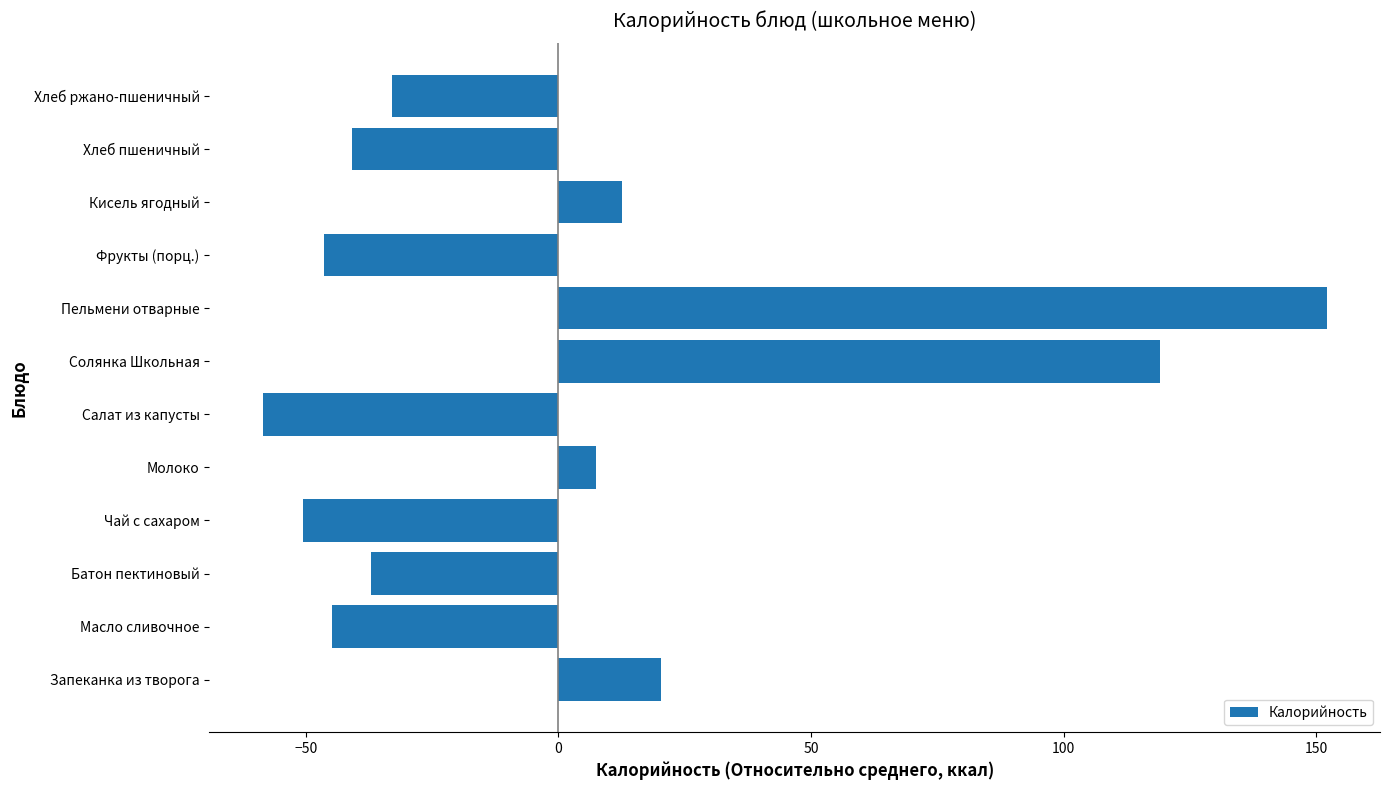

Between Хлеб пшеничный and Хлеб ржано-пшеничный, which is larger?

Хлеб ржано-пшеничный